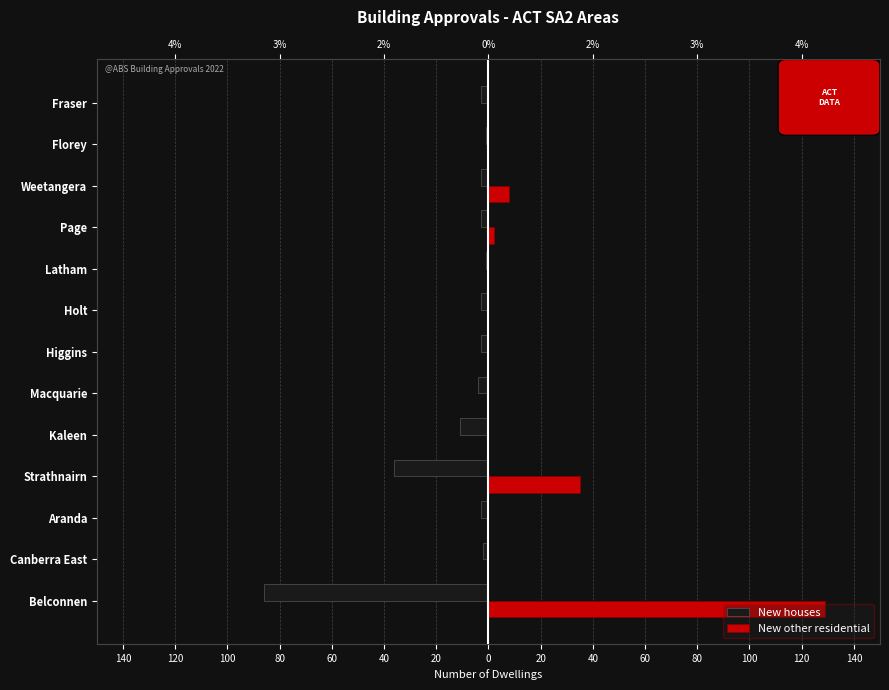

What are all the series names shown in the legend?

New houses, New other residential